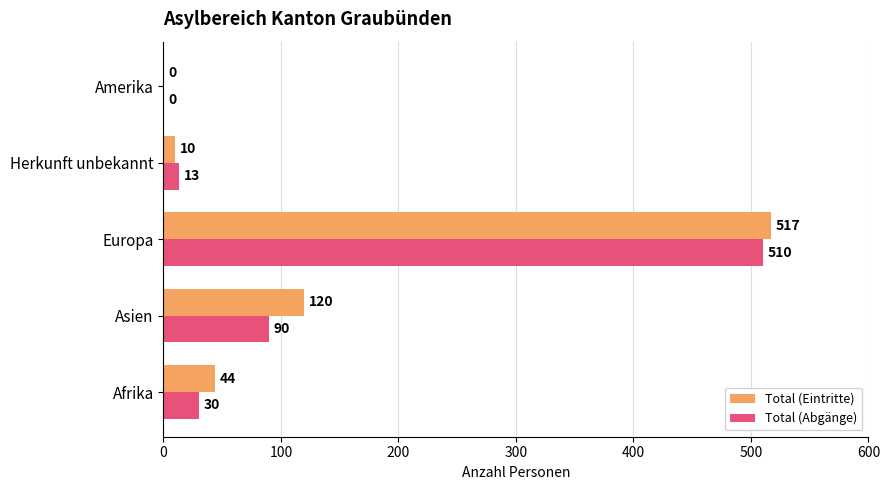

How many categories are shown in the chart?

5